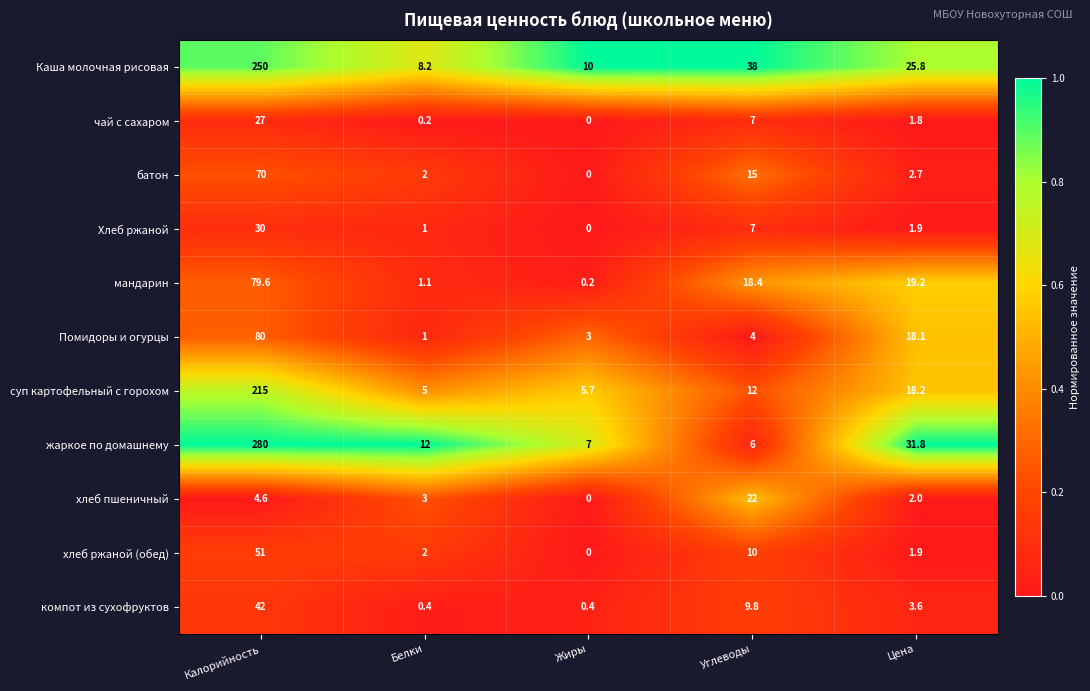

Which series has the largest total across all categories?

жаркое по домашнему